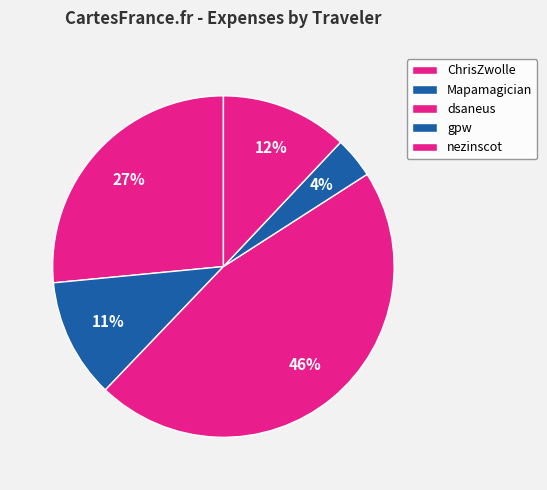

How many slices are in this pie chart?

5